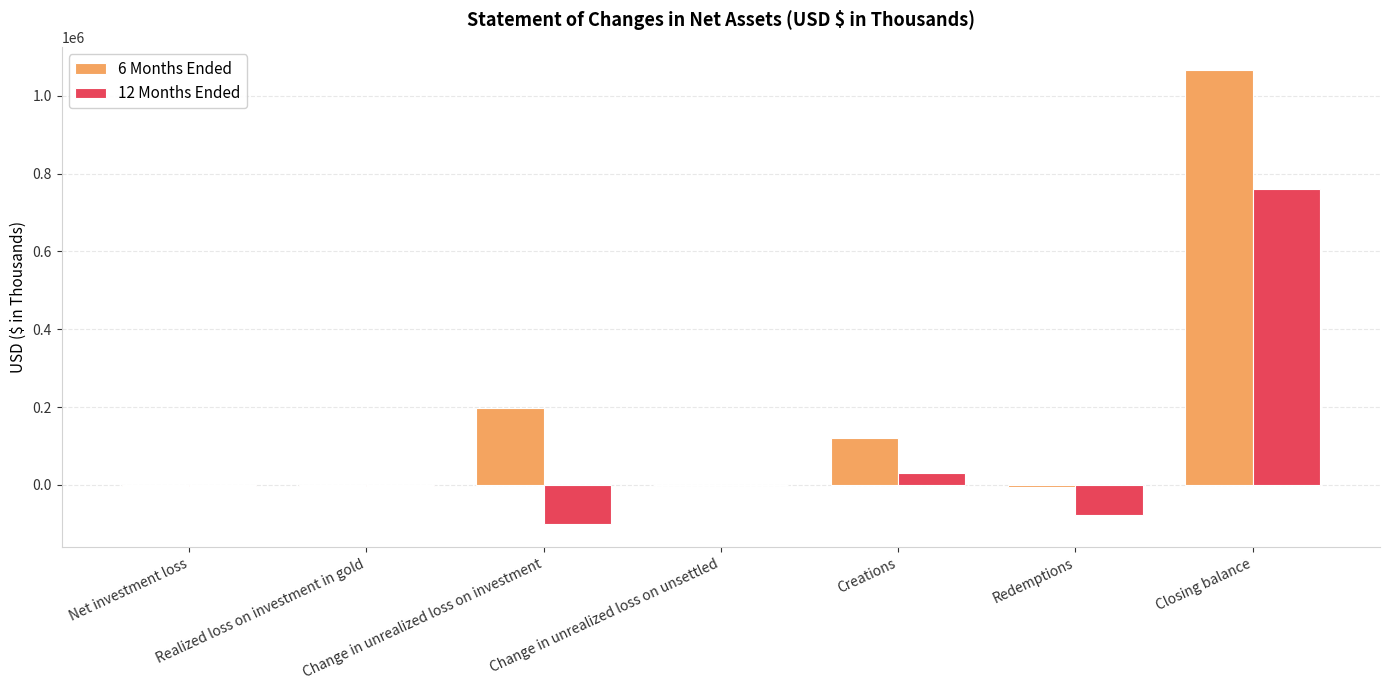

The 12 Months Ended series shows 435544 at Closing balance. True or false?

False